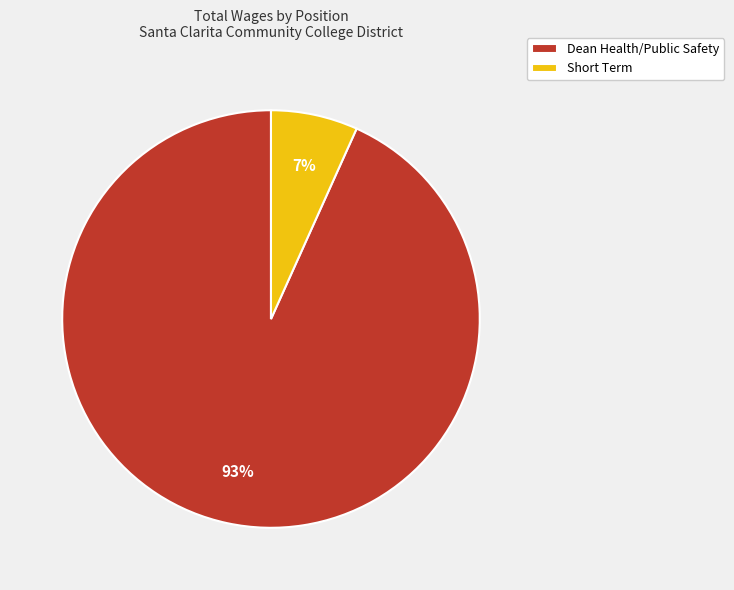

Which slice is the smallest?

Short Term